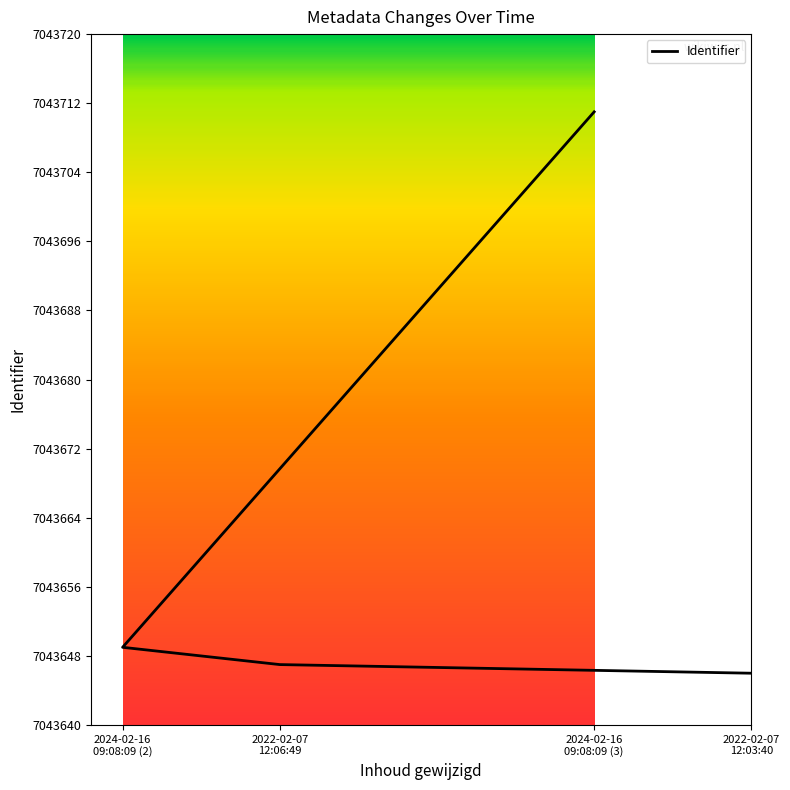

Reading right to left, transcribe all the data shown in this chart.

2024-02-16
09:08:09 (3)=7043711	2024-02-16
09:08:09 (2)=7043649	2022-02-07
12:06:49=7043647	2022-02-07
12:03:40=7043646